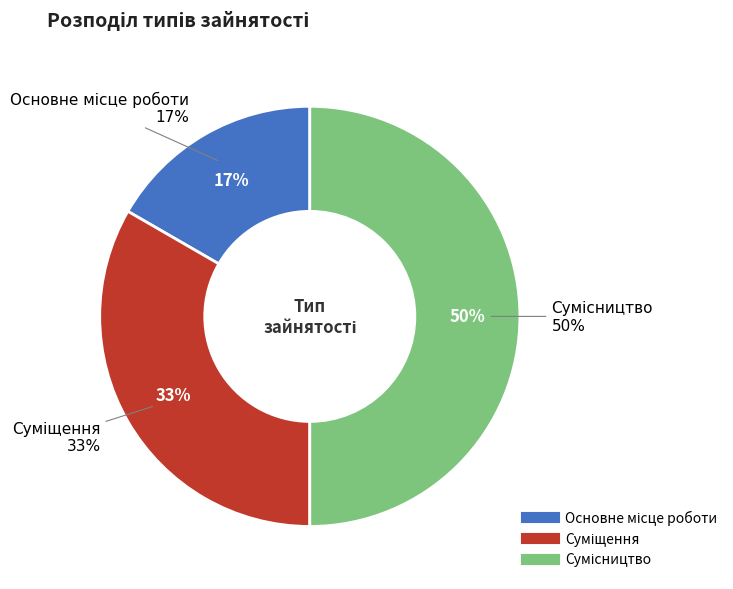

The Сумісництво slice represents 50% of the pie. True or false?

True